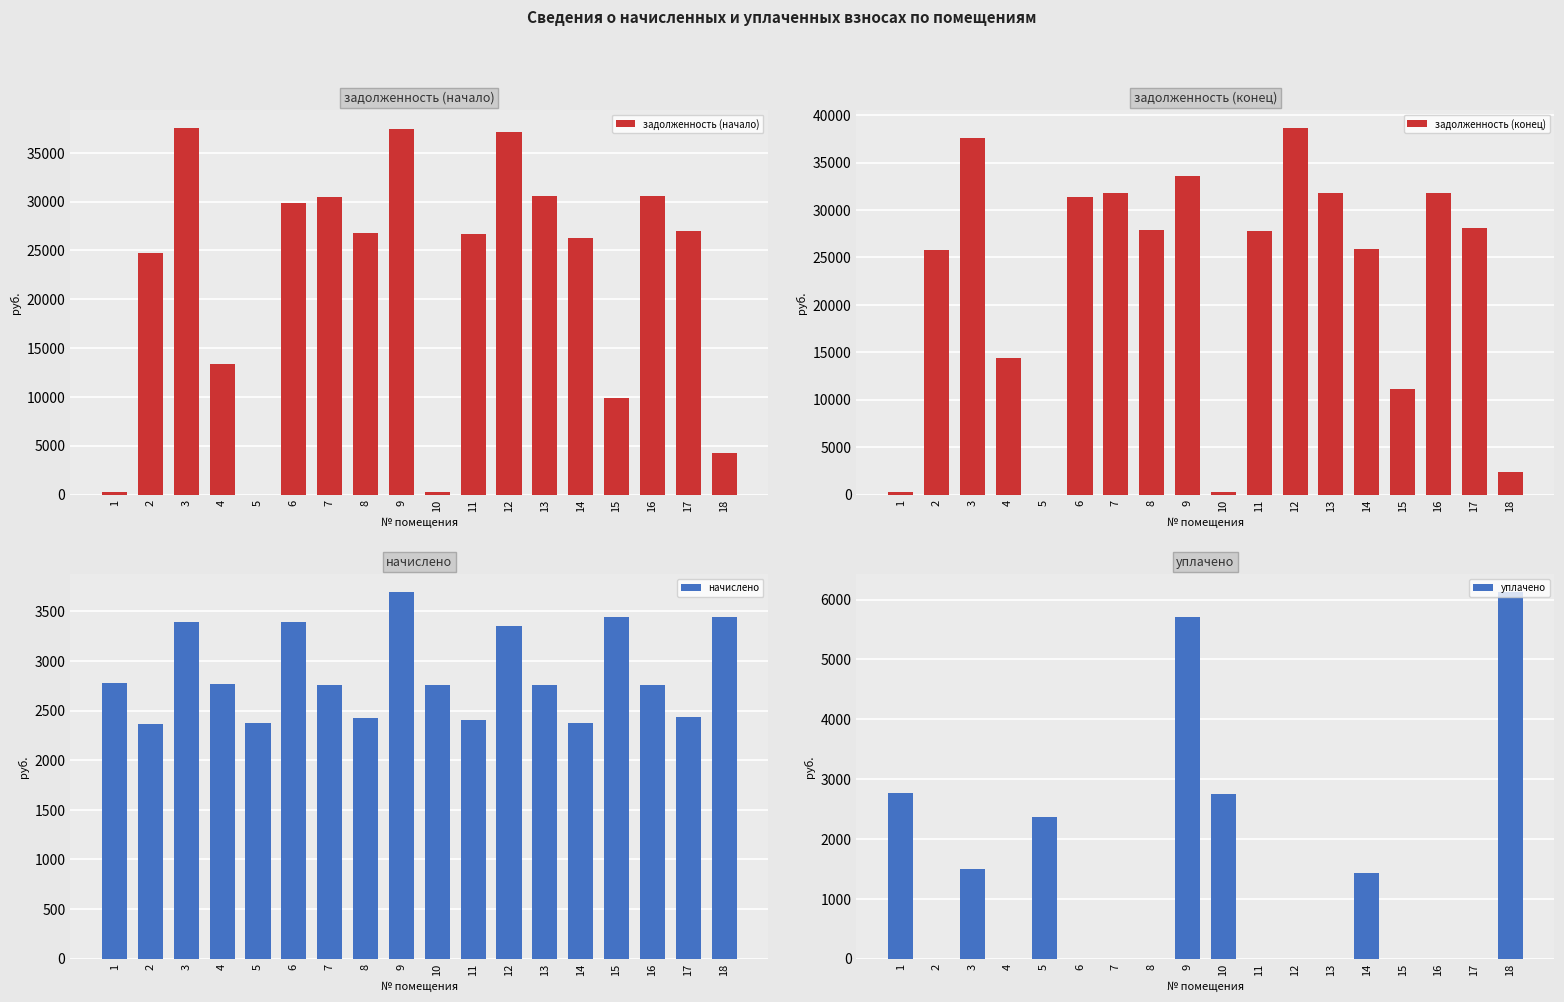

What are all the series names shown in the legend?

задолженность (начало), задолженность (конец), начислено, уплачено